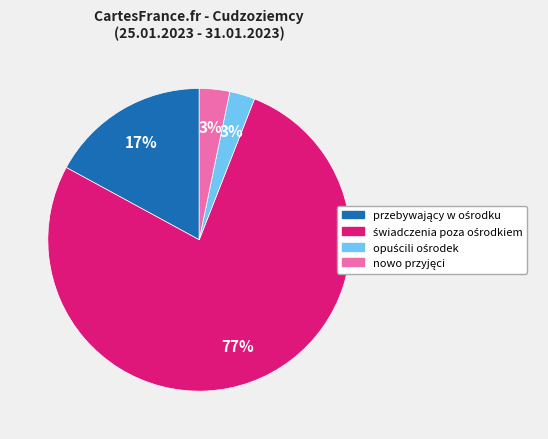

To the nearest percent, what is the average slice percentage?

25%